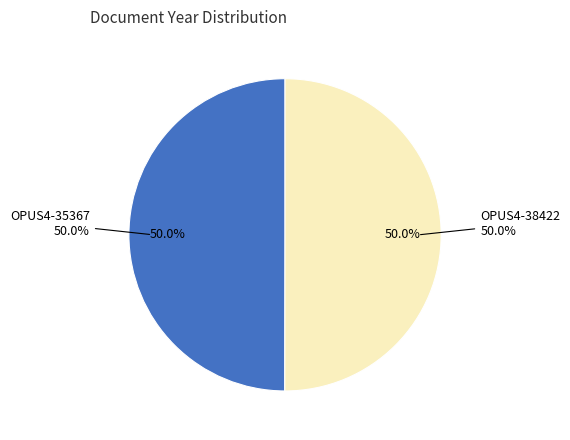

Which slice is the largest?

OPUS4-38422